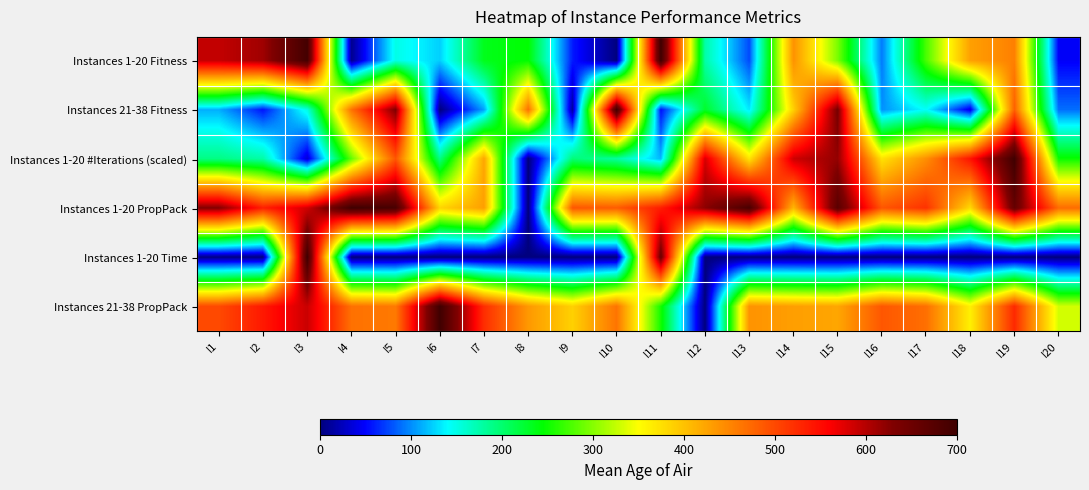

What is the total value across all series at I14?

2253.4